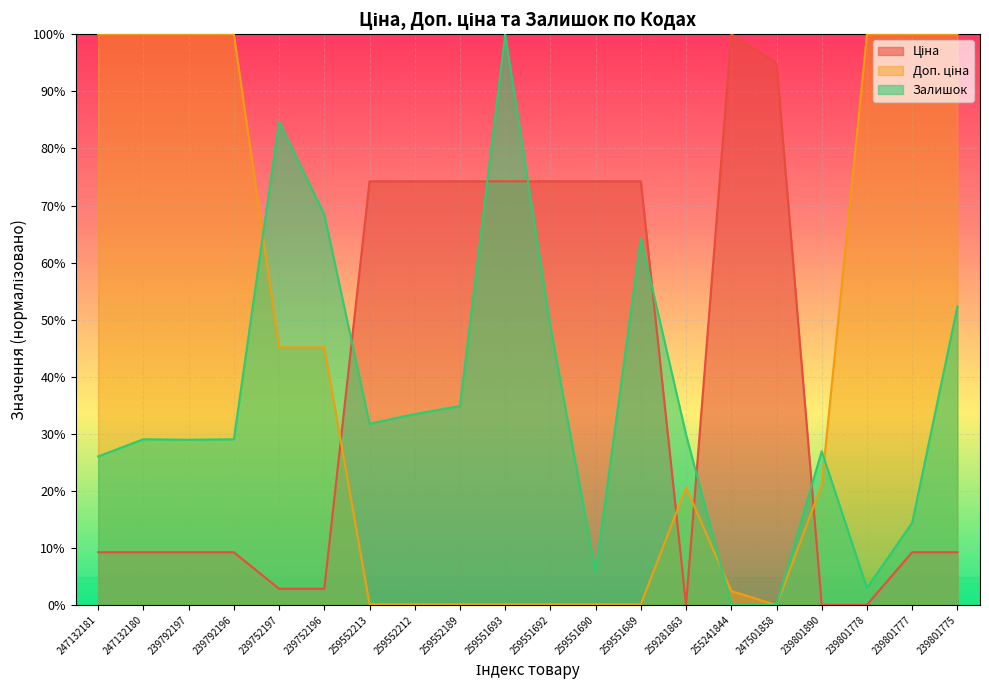

What is the total value across all series at 239801775?

161.6